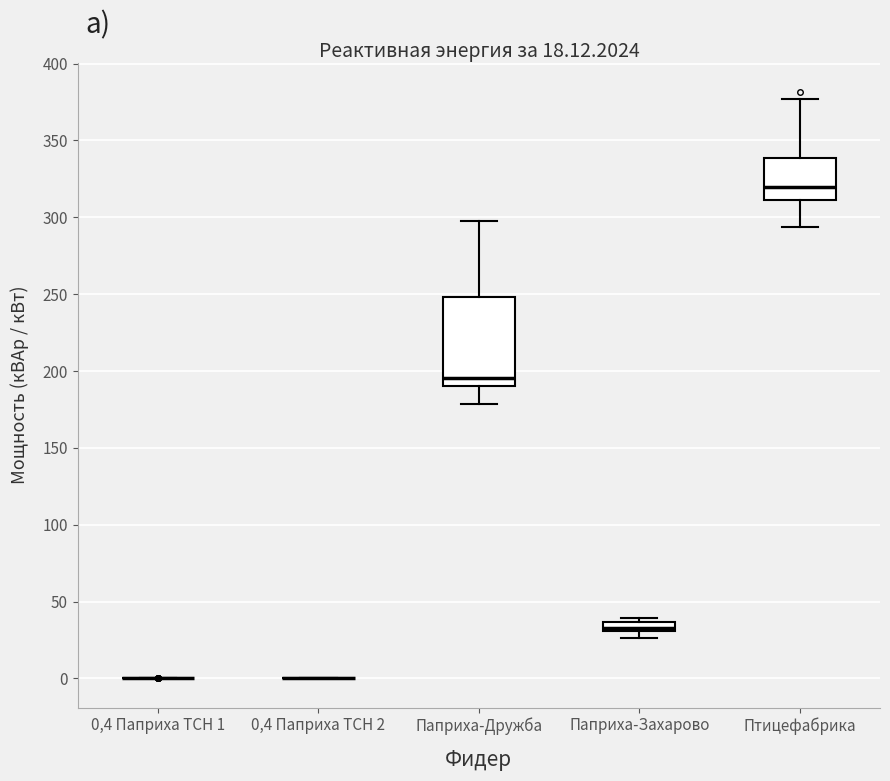

Comparing the boxes themselves (not the whiskers), which one is the tallest?

Паприха-Дружба